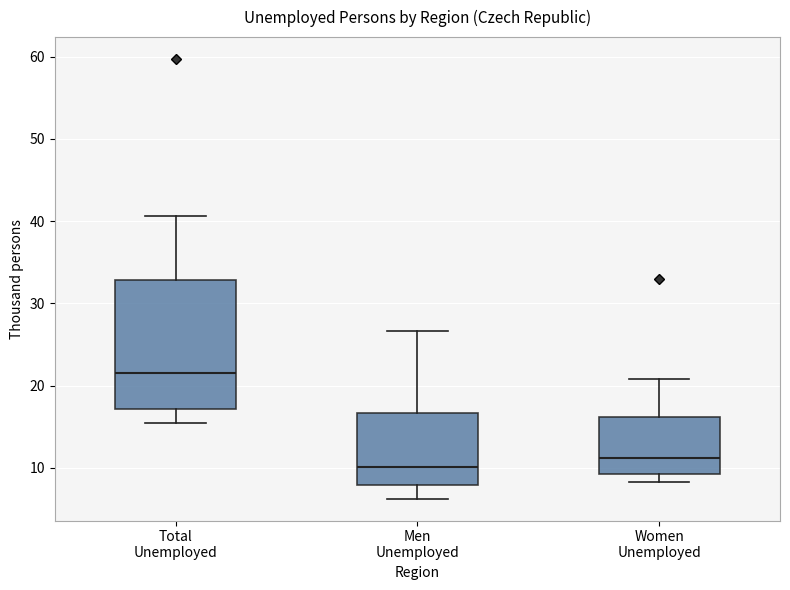

Where does the median line of the box for Men Unemployed sit on the y-axis? The values are not printed on the chart, so give them approximately, as read against the axis.

10